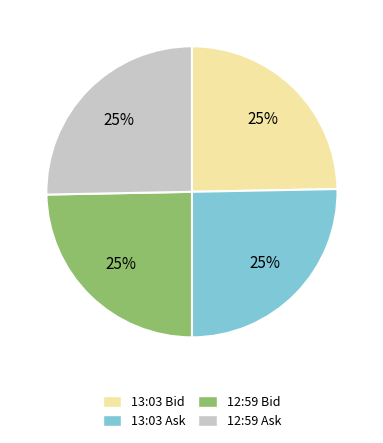

How many segments does this pie chart have?

4